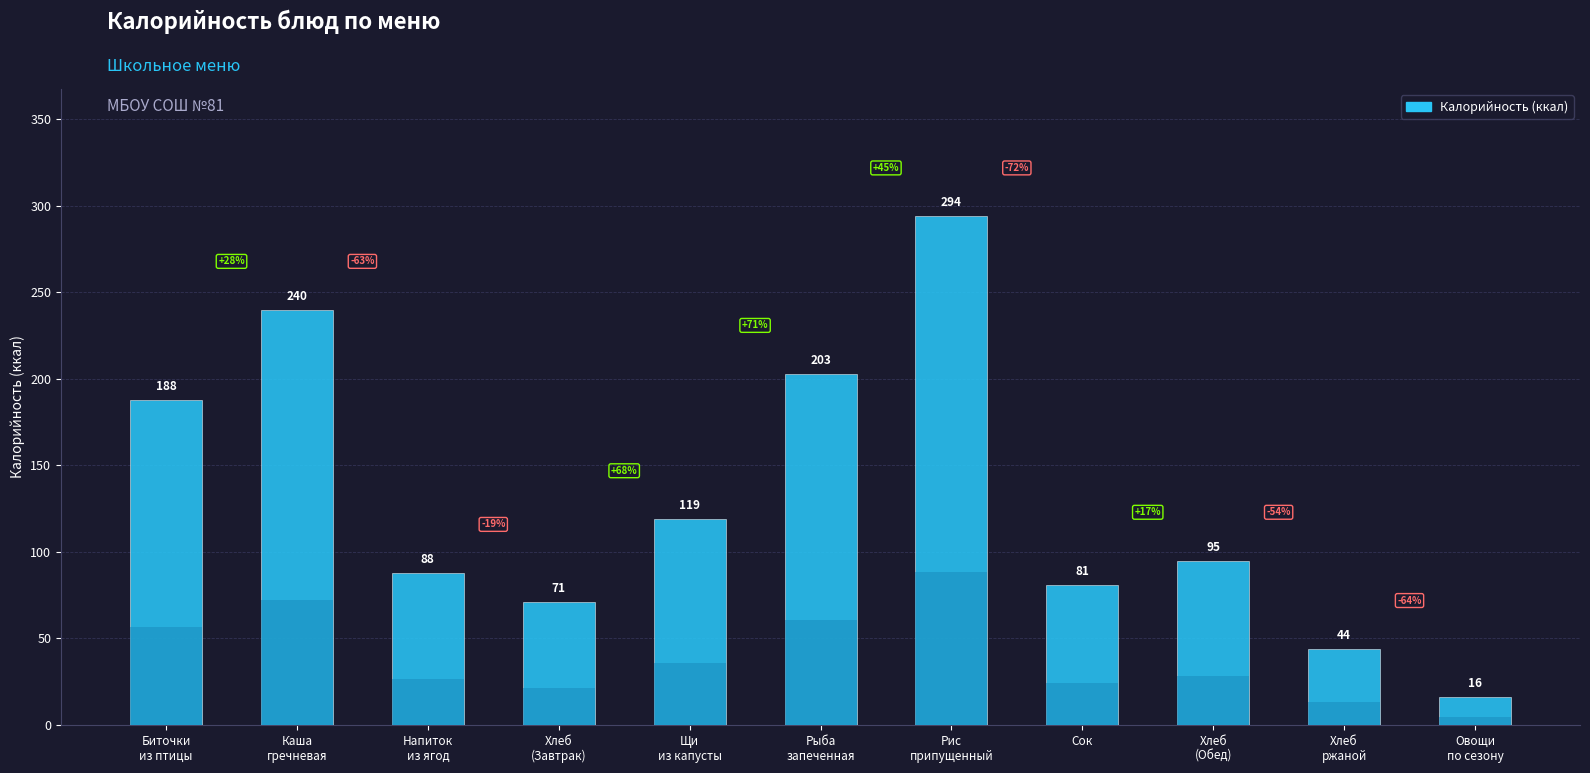

What is the smallest value displayed?

16